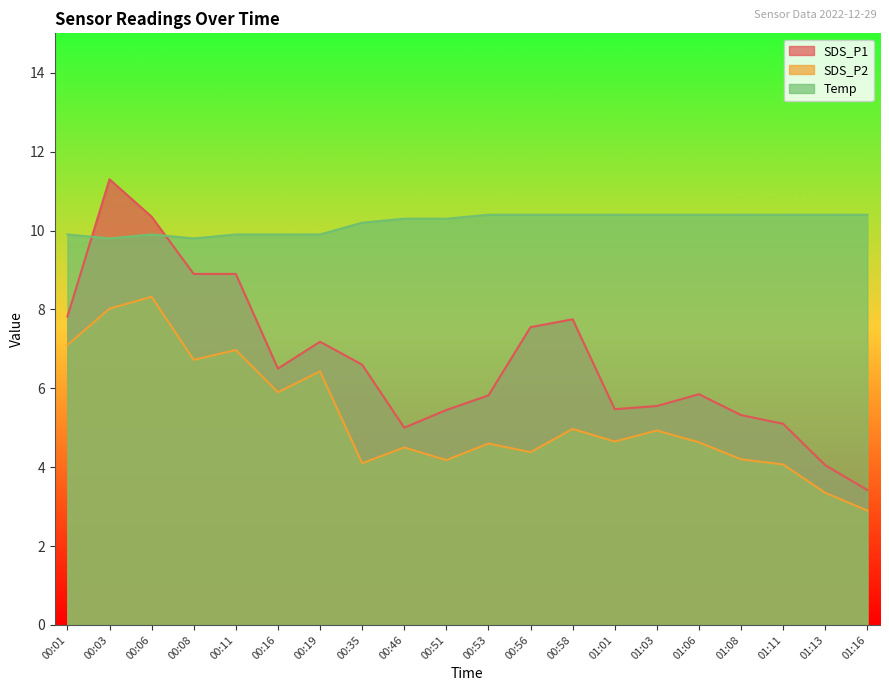

True or false: SDS_P2 and Temp intersect in this chart.

False